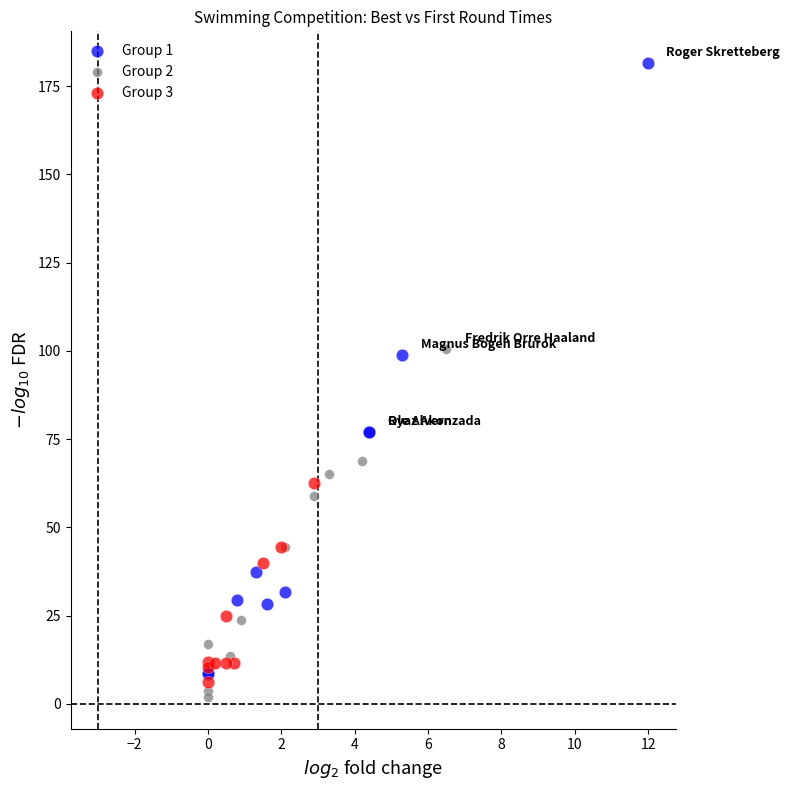

What are all the series names shown in the legend?

Group 1, Group 2, Group 3